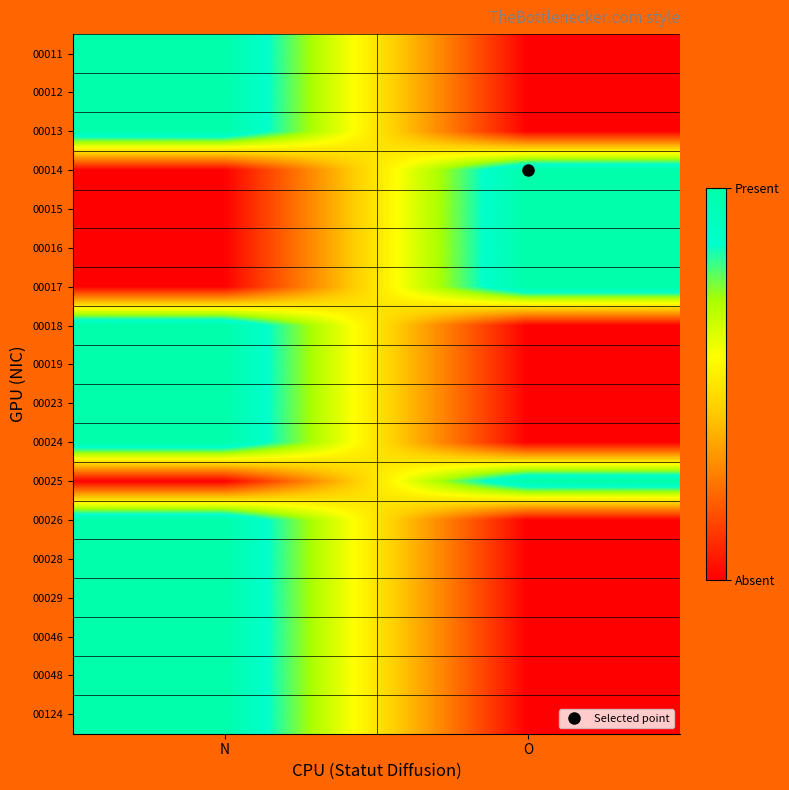

At which category is the sum across all series the highest?

N